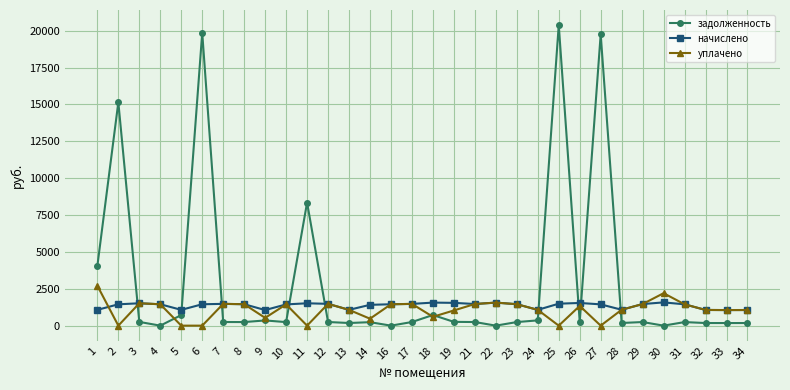

True or false: начислено has a value of 1070.6 at 1.

True